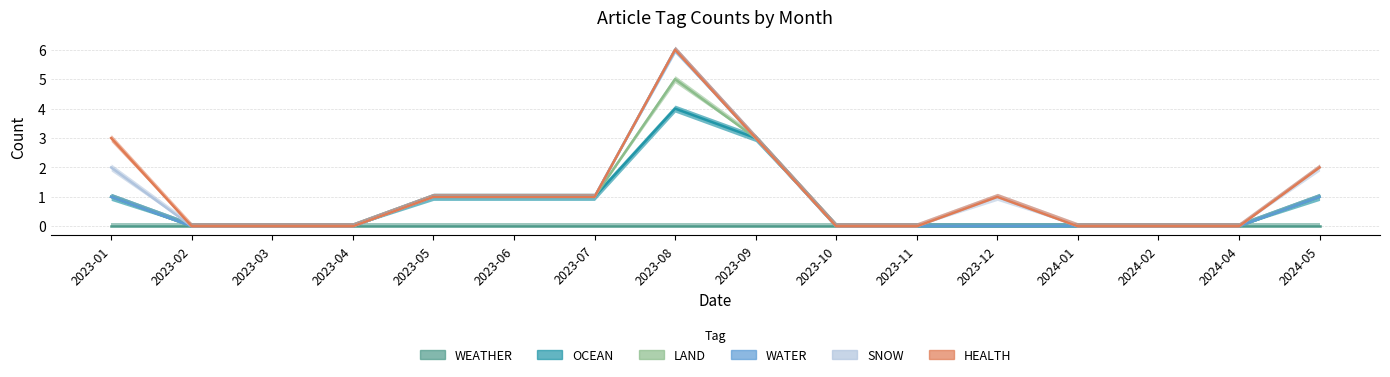

Which series has the largest total across all categories?

HEALTH